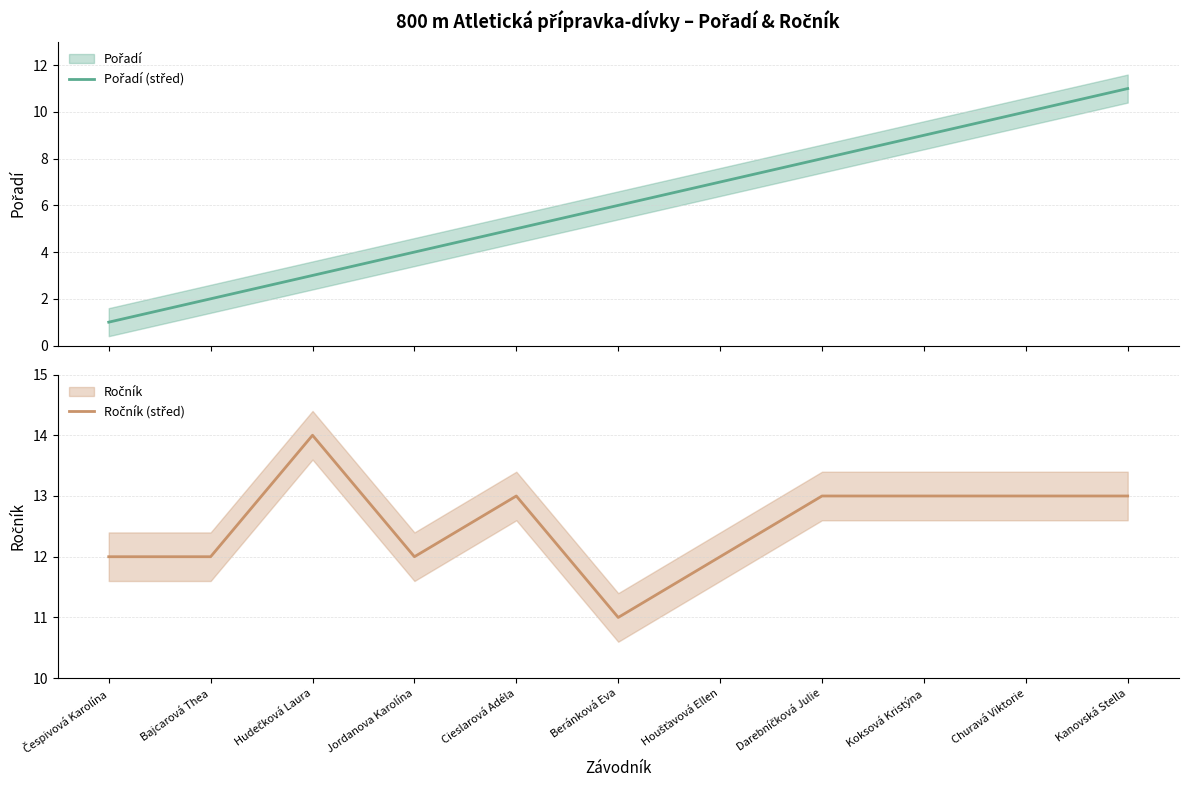

At which category does Ročník (střed) reach its first local peak?

Hudečková Laura